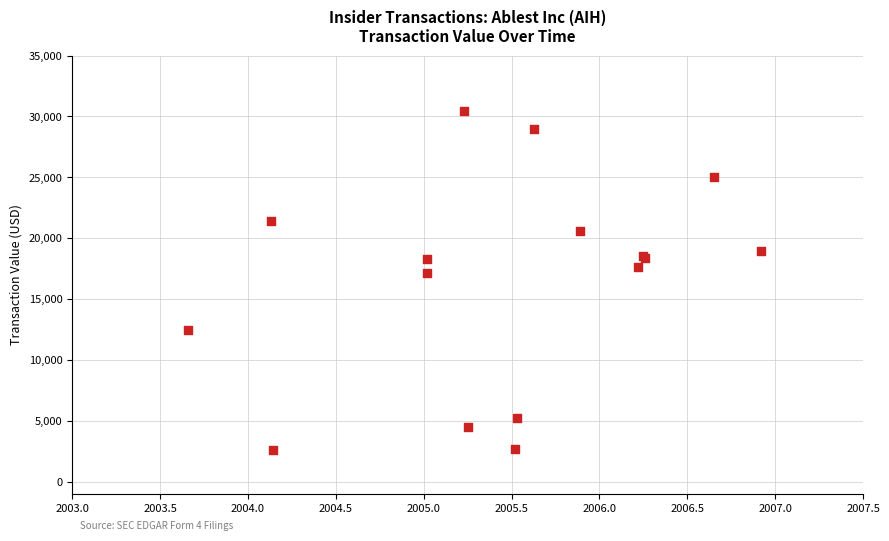

What Y value in the scatter plot is closest to 16533?

17179